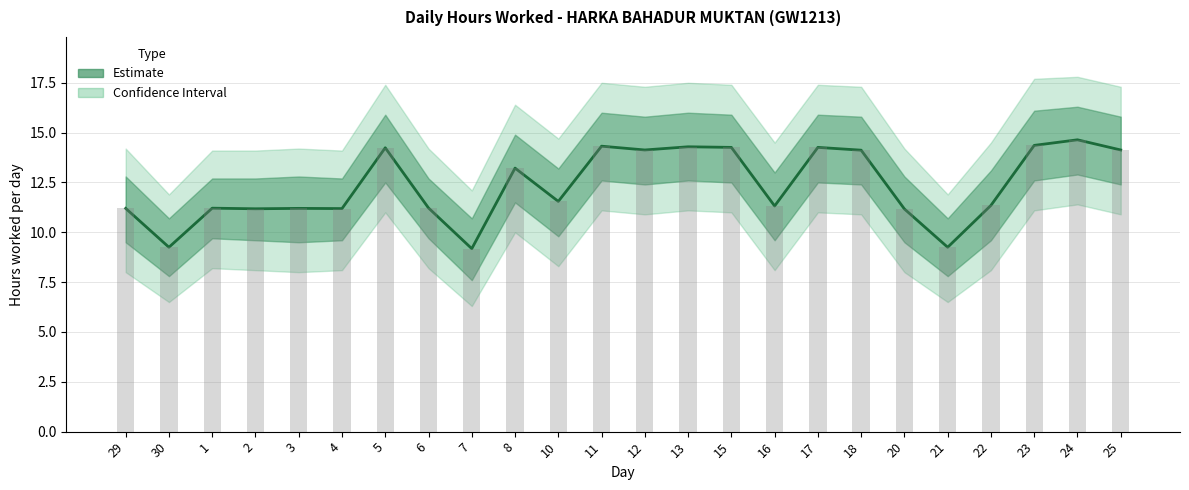

What is the difference between the second highest and minimum values?

5.2